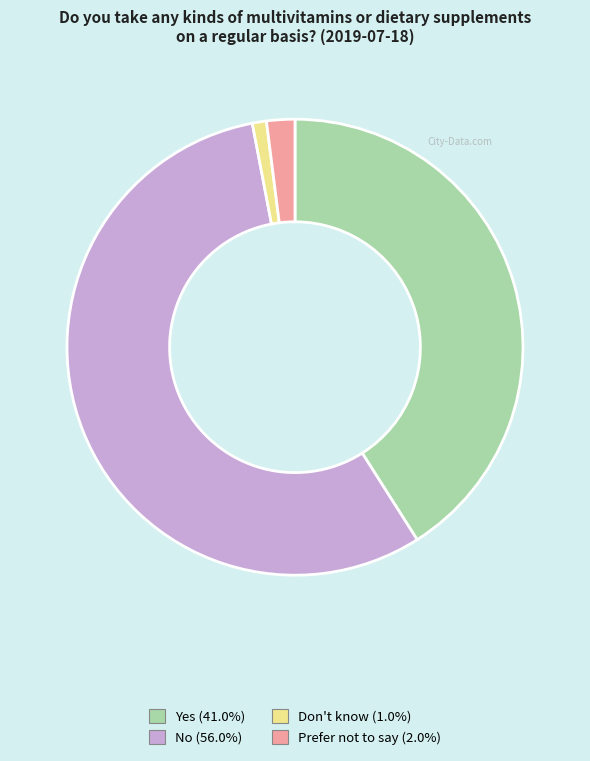

Which category has the biggest portion of the pie?

No